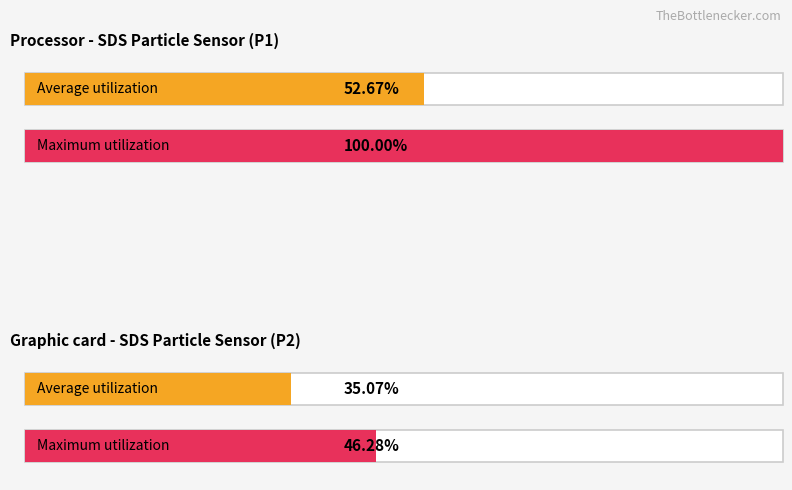

The Average utilization series shows 3.8 at SDS_P2. True or false?

False